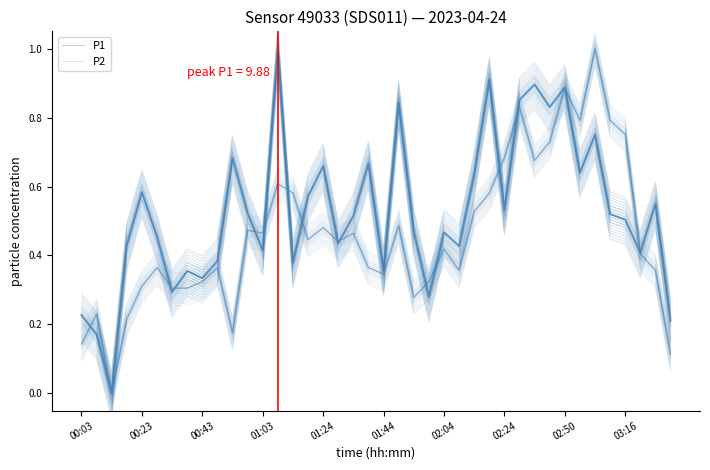

Rank the series at 01:24 from lowest to highest value.

P2, P1